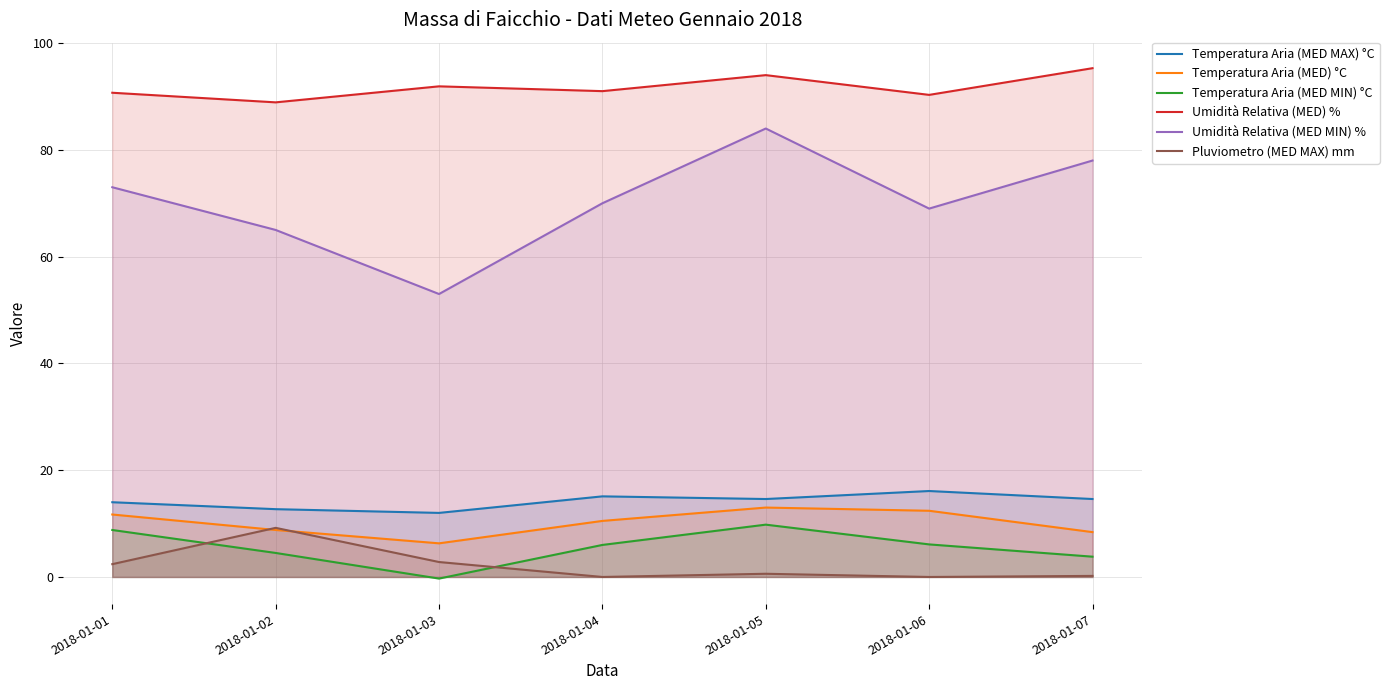

Which category has the highest value in the Temperatura Aria (MED MAX) °C series?

2018-01-06